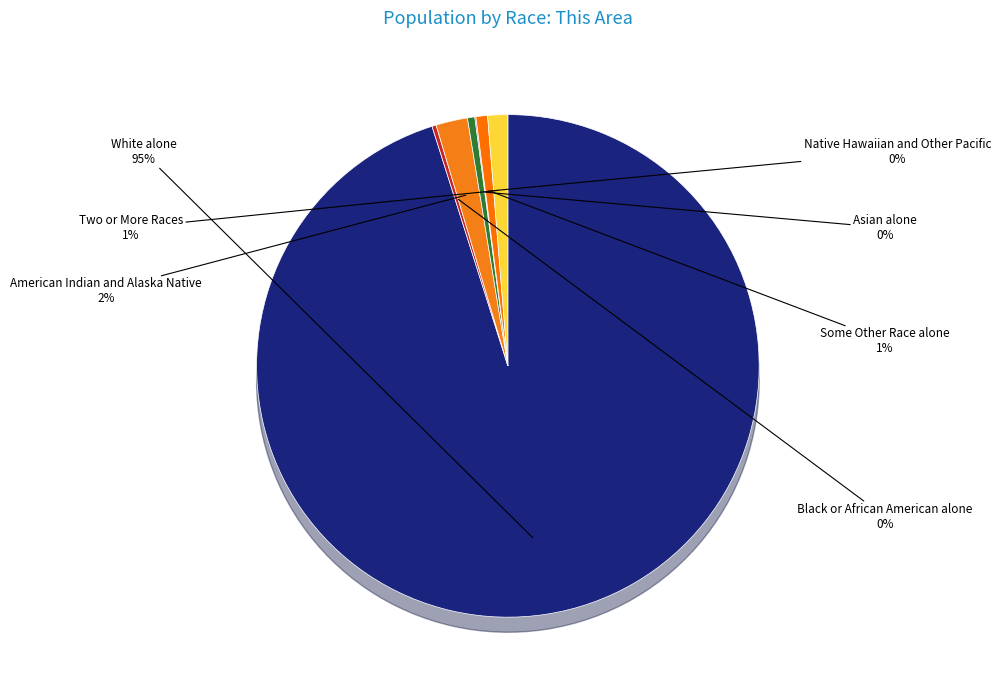

The White alone slice represents 80% of the pie. True or false?

False